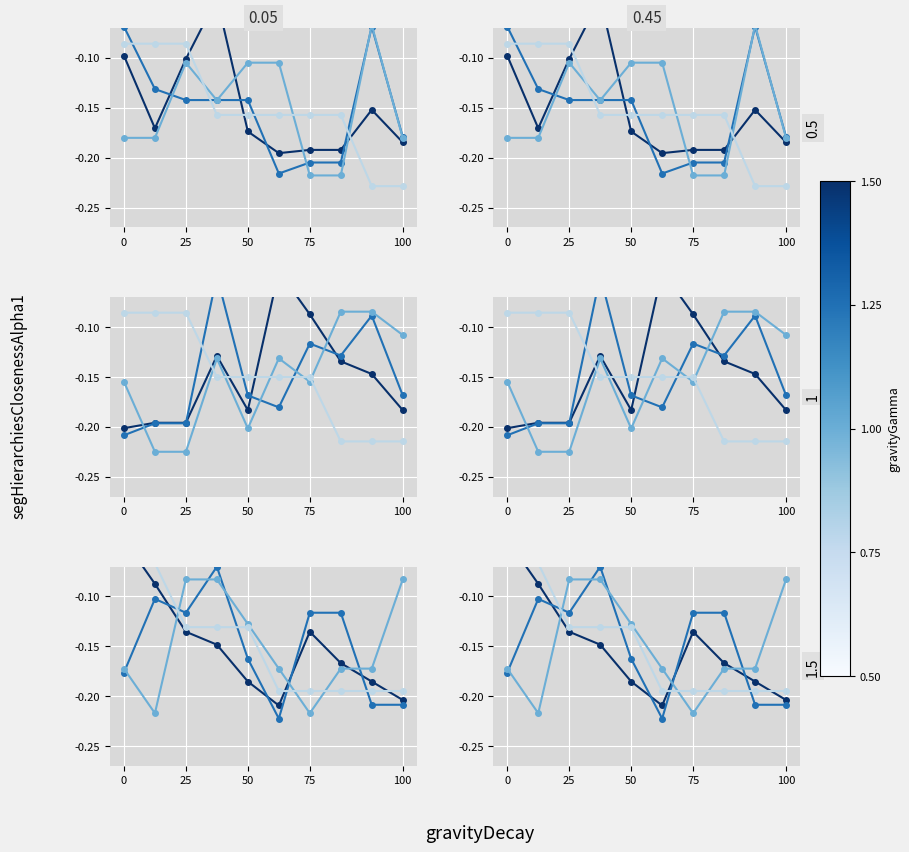

Is this an area chart (filled region under the line)?

No